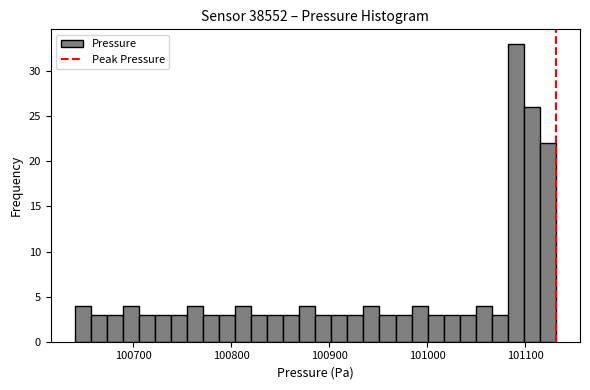

Read against the x-axis, roughly where is the centre of the tallest bar?

101090